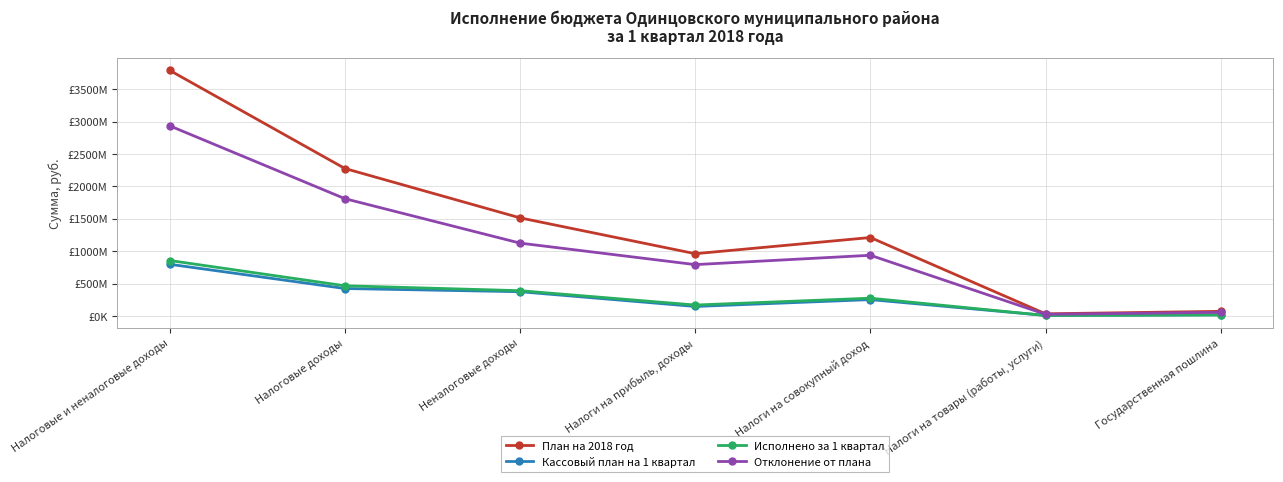

True or false: Отклонение от плана has a value of 25666004.3 at Налоги на товары (работы, услуги).

True